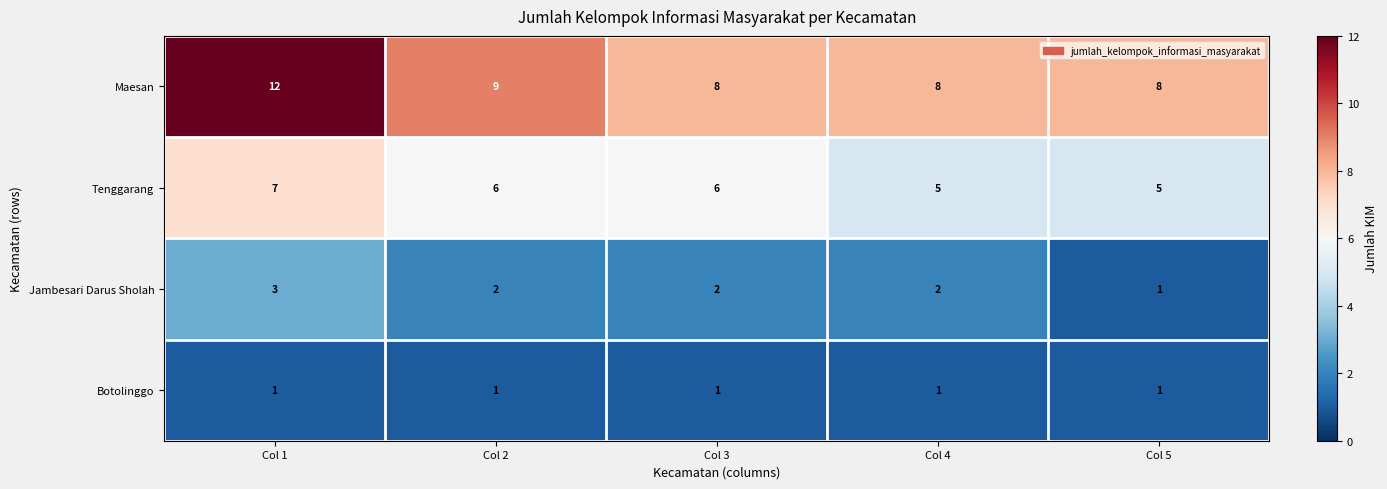

What is the sum of the Jambesari Darus Sholah values at Col 3 and Col 4?

4